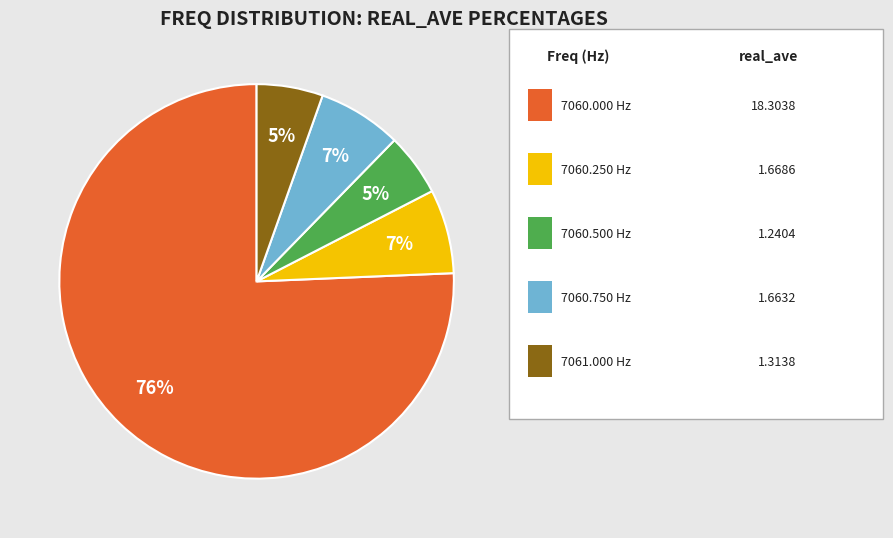

To the nearest percent, what is the difference between the largest and smallest slice percentages?

71%